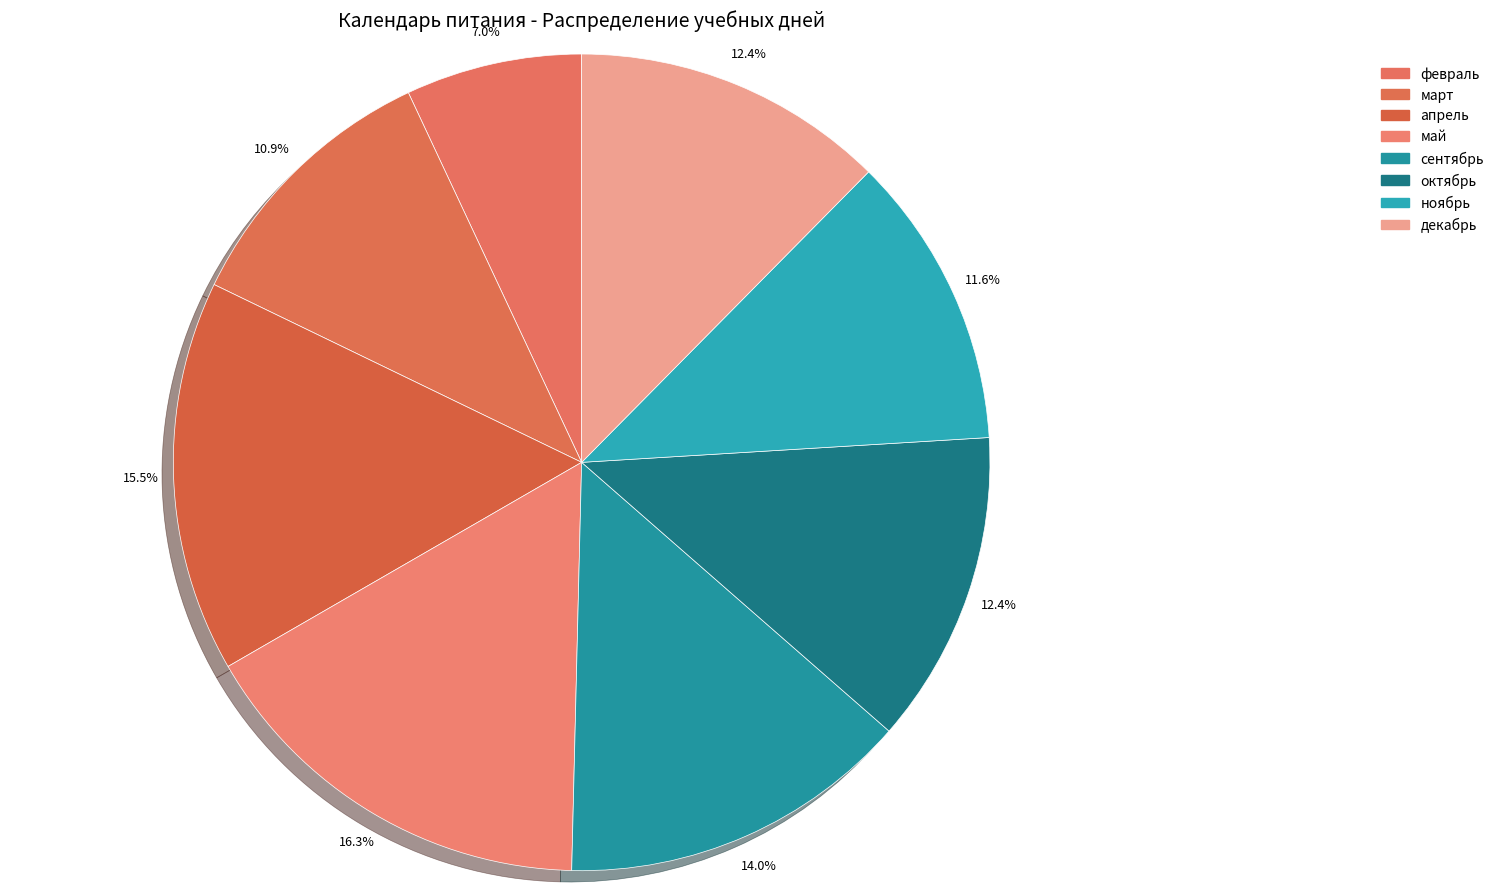

Which slice is the smallest?

февраль